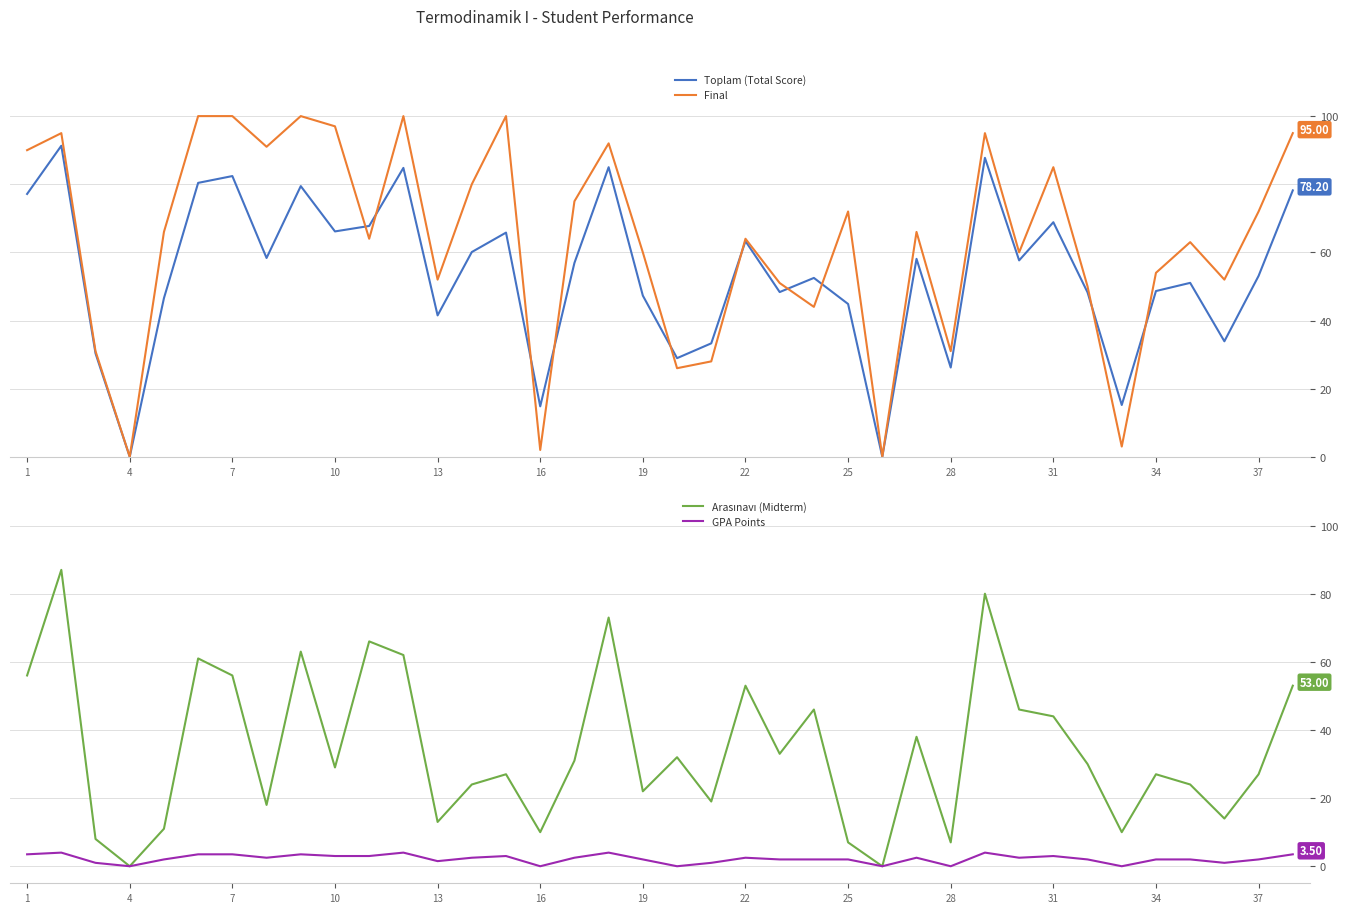

What value does the Final series have at 13?

52.0